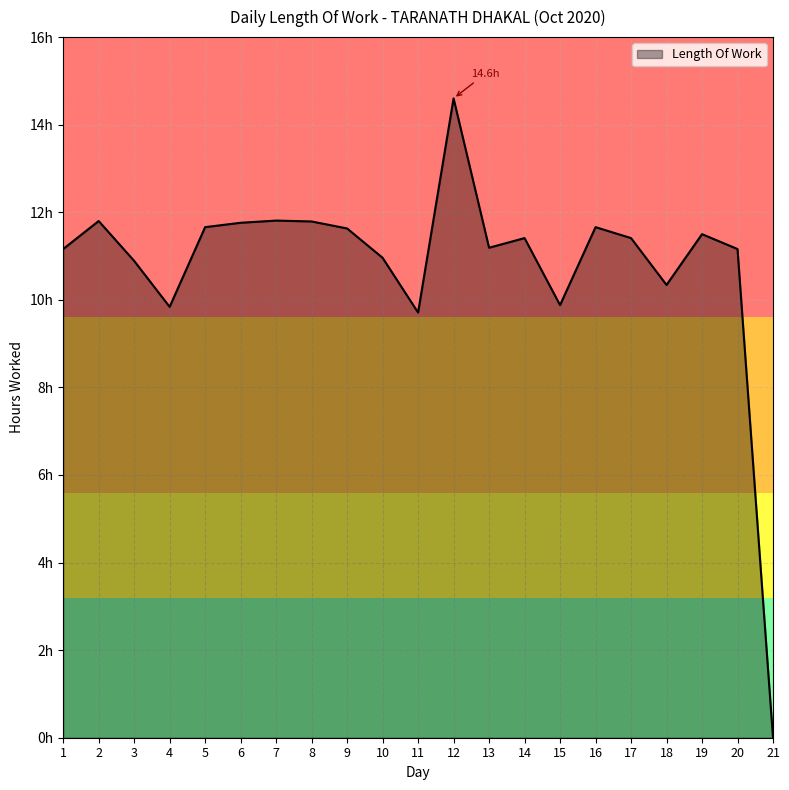

True or false: the data shows 11.2 at 20.

True